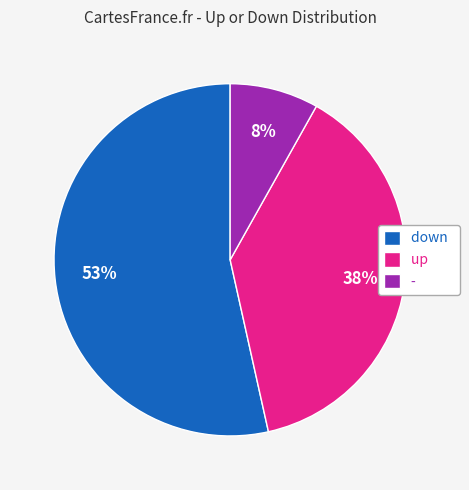

The down slice represents 53% of the pie. True or false?

True